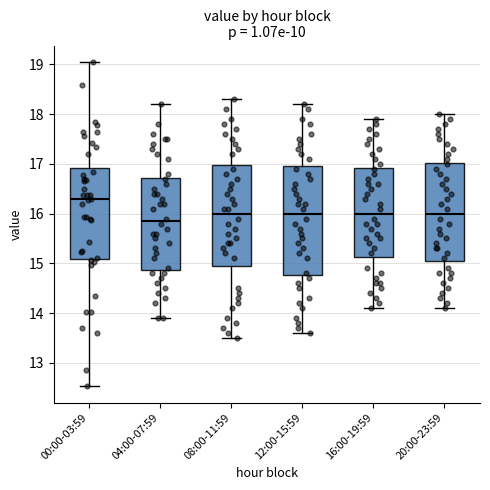

Which box is the tallest, from its lower edge to its upper edge?

12:00-15:59